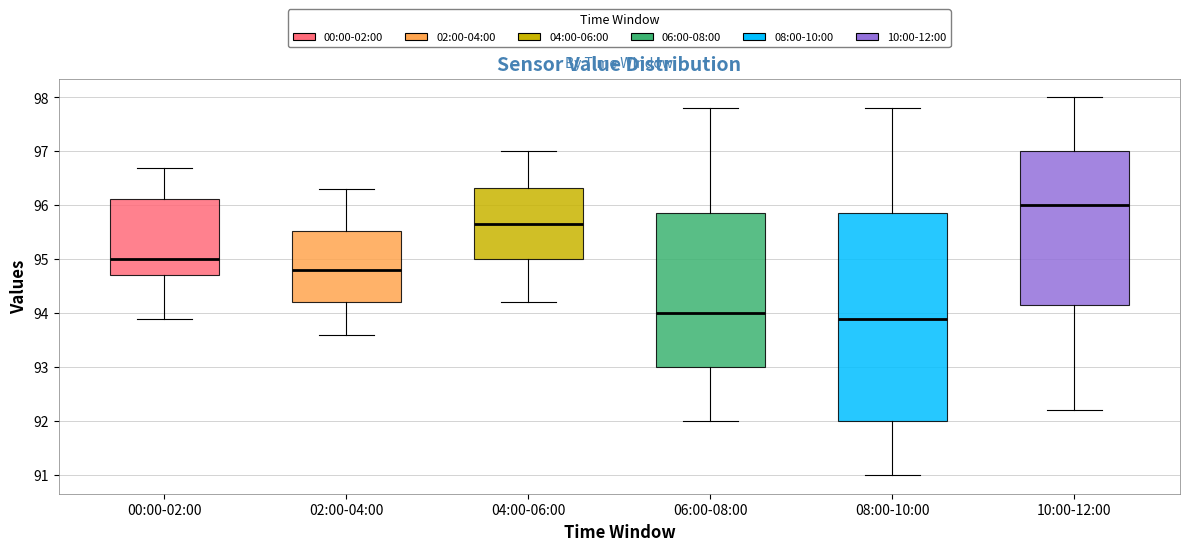

Comparing the boxes themselves (not the whiskers), which one is the tallest?

08:00-10:00